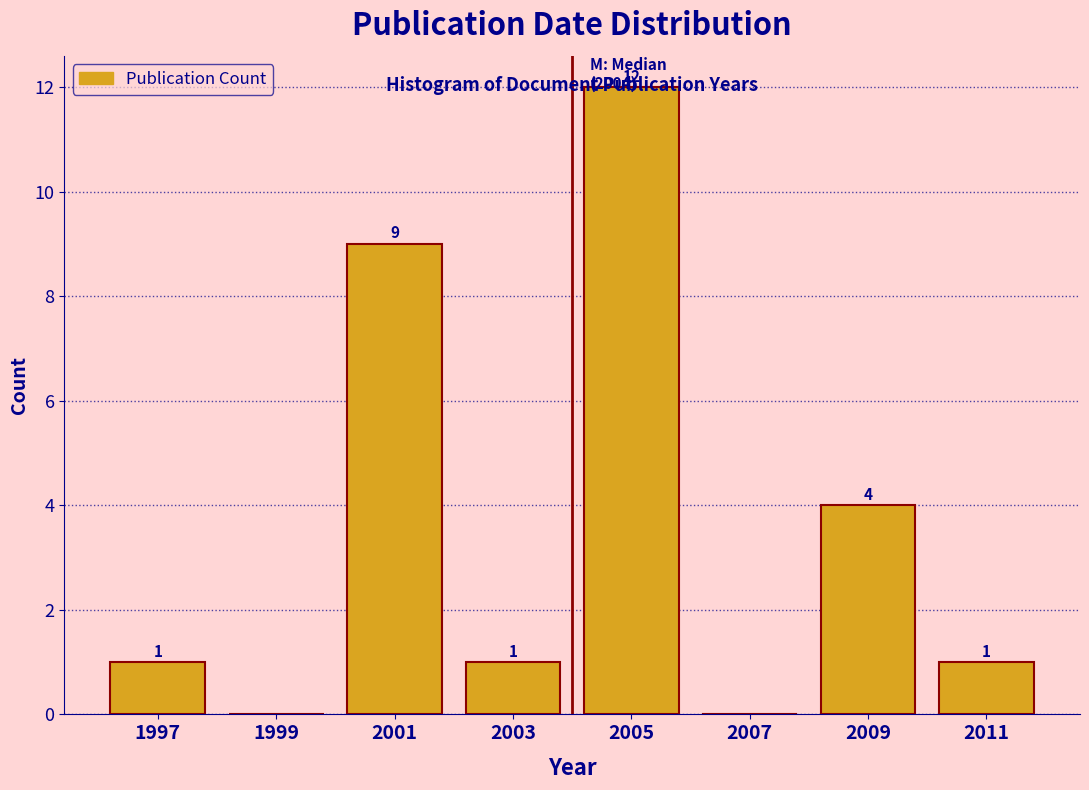

Over which range of the x-axis is the bar tallest?

2004 to 2006